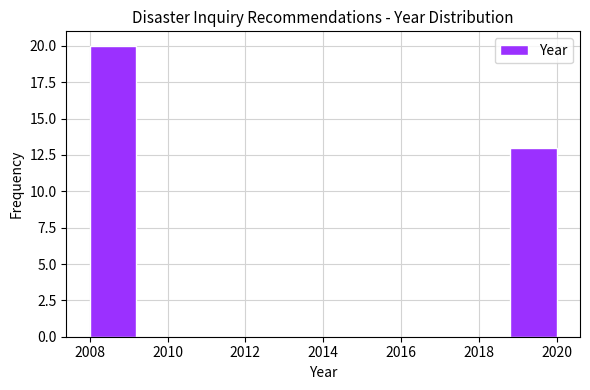

How tall is the bar that spans 2018.8 to 2020.0 on the x-axis? The values are not printed on the chart, so give them approximately, as read against the axis.

13